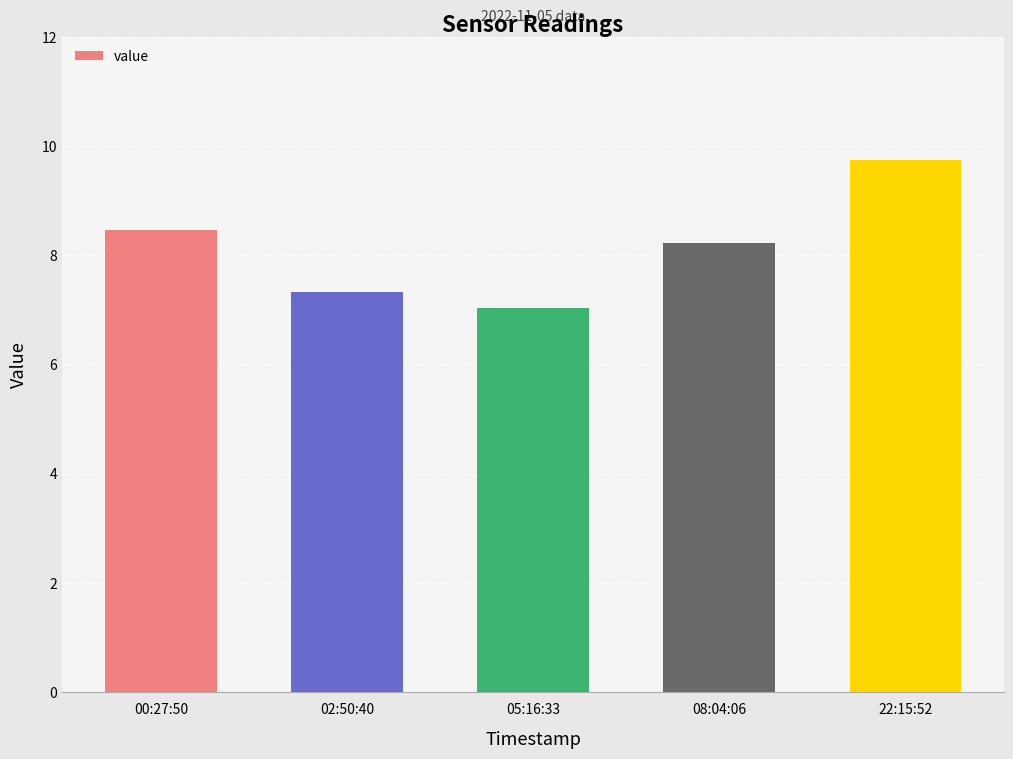

What is the change in value from 00:27:50 to 22:15:52?

+1.3